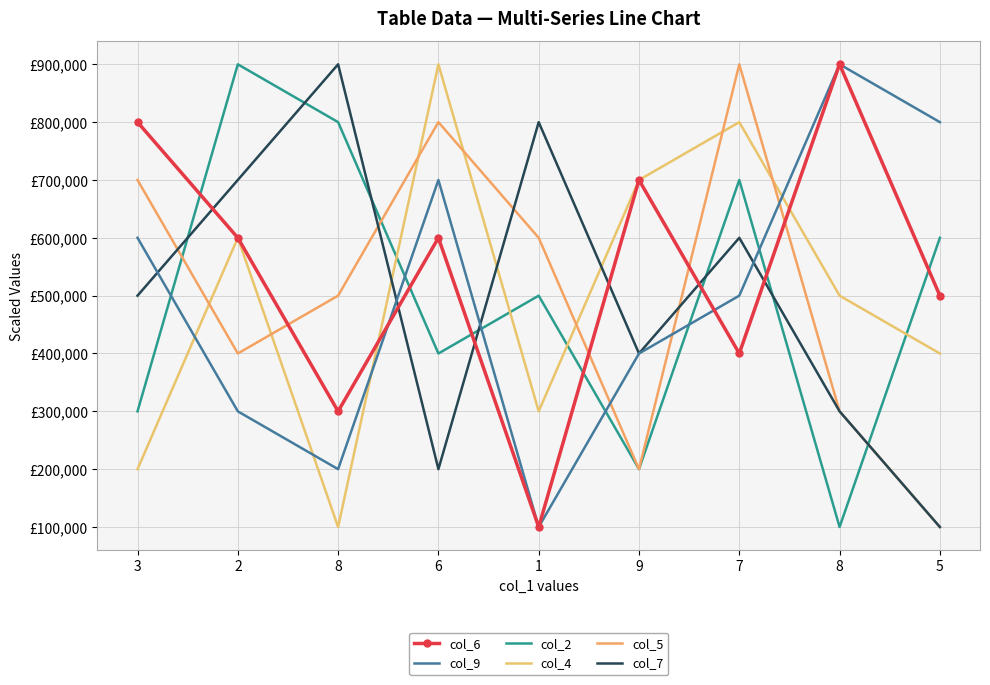

What is the difference between the col_5 values at 1 and 7?

300000